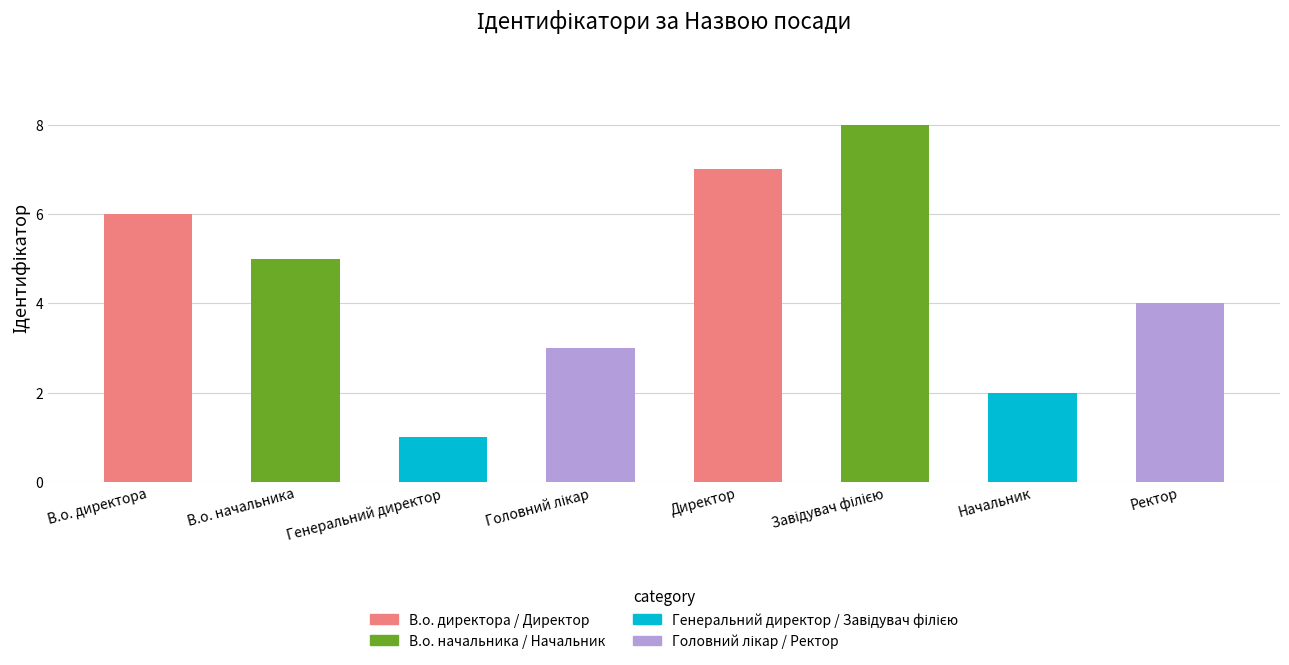

What is the sum of all values?

36